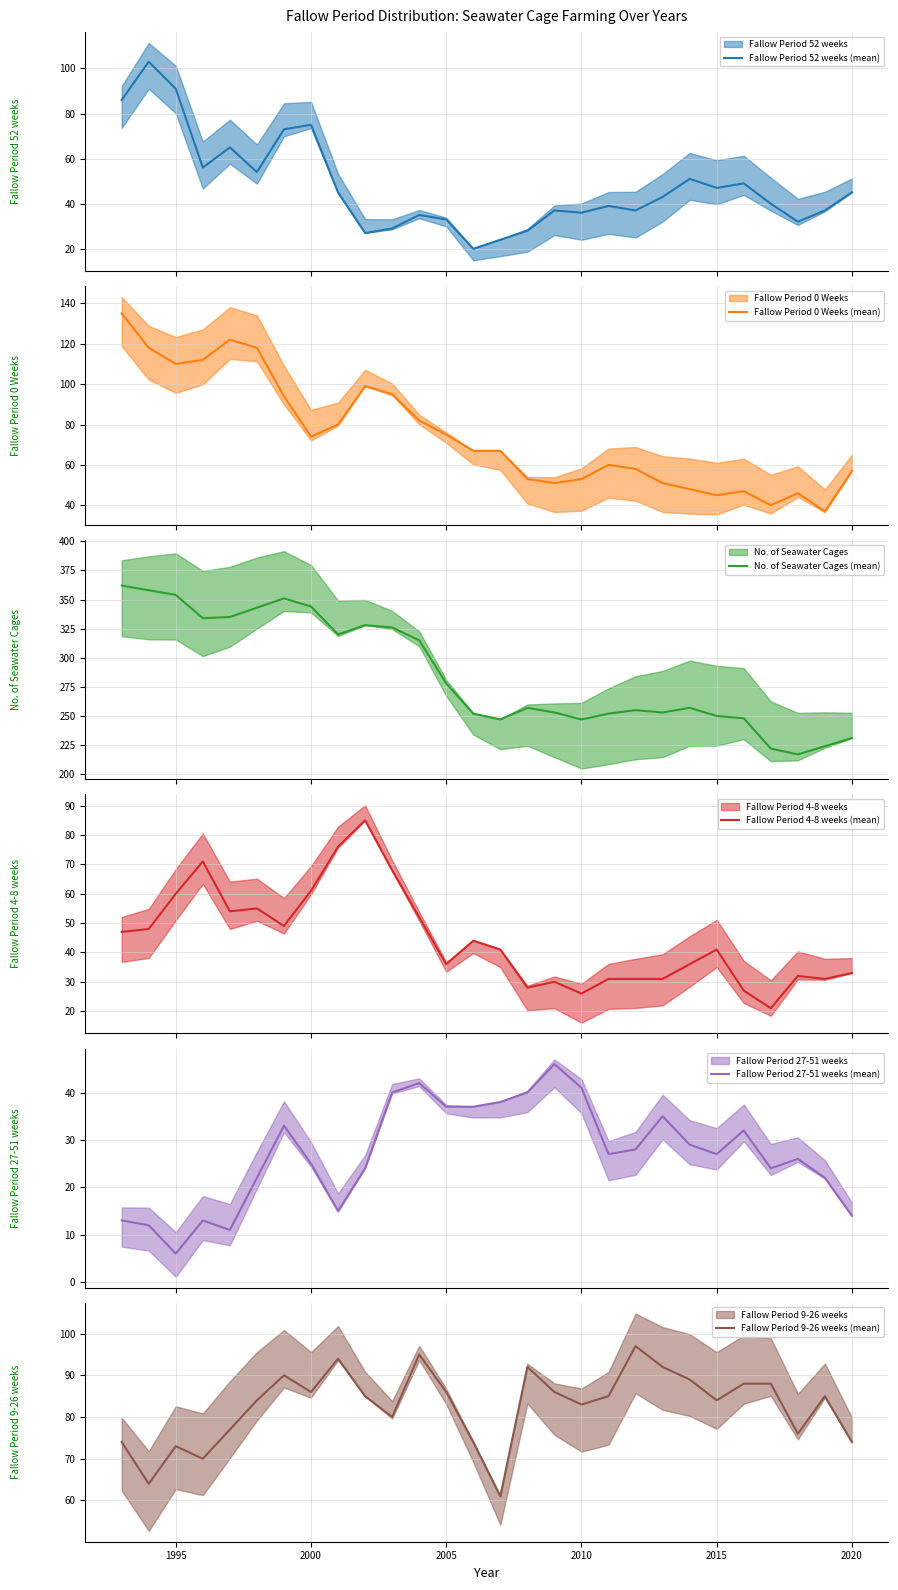

The value of Fallow Period 9-26 weeks (mean) at 2020 is 74. True or false?

True